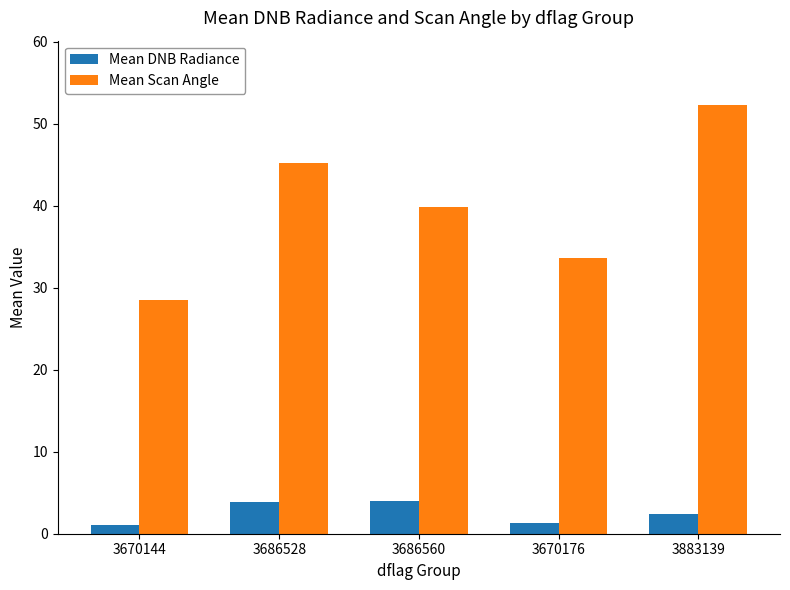

What is the sum of all Mean DNB Radiance values?

12.7